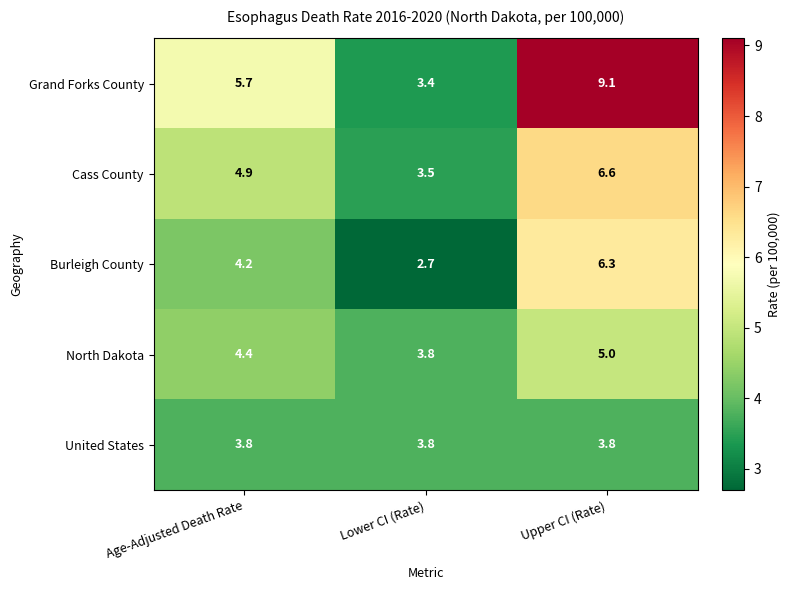

What is the maximum value shown in the chart?

9.1